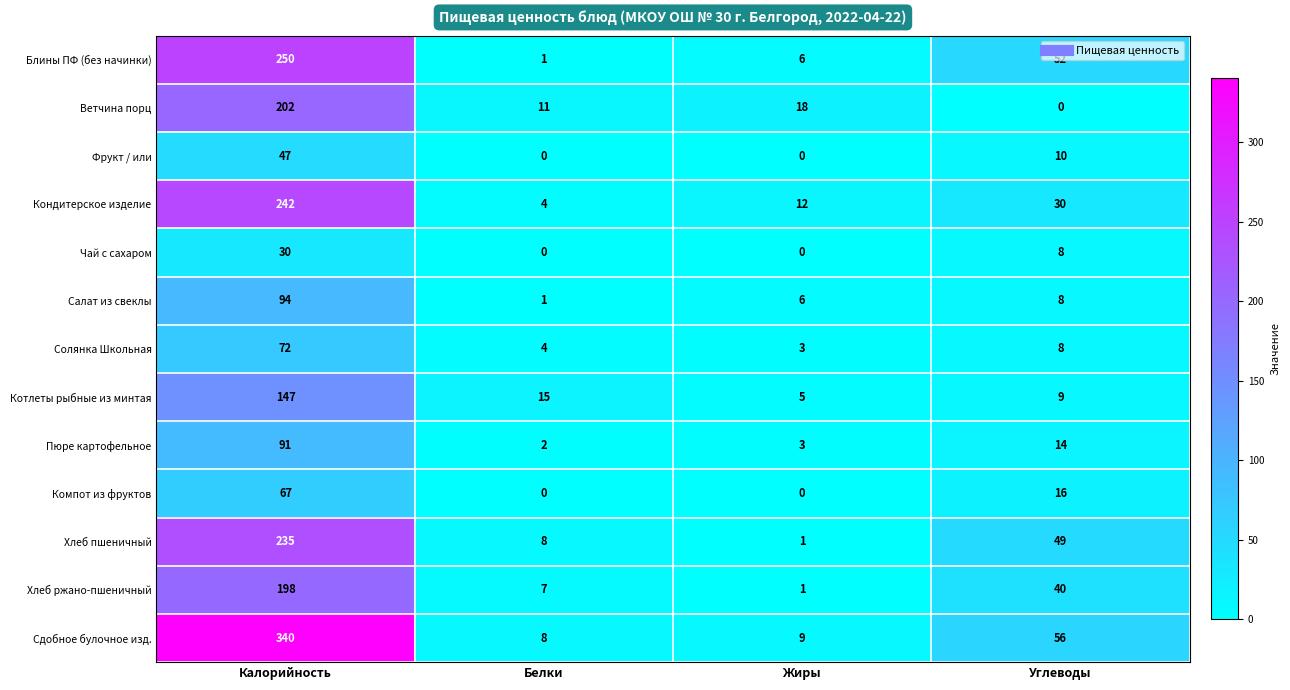

Is it true that Блины ПФ (без начинки) equals 250 at Калорийность?

True